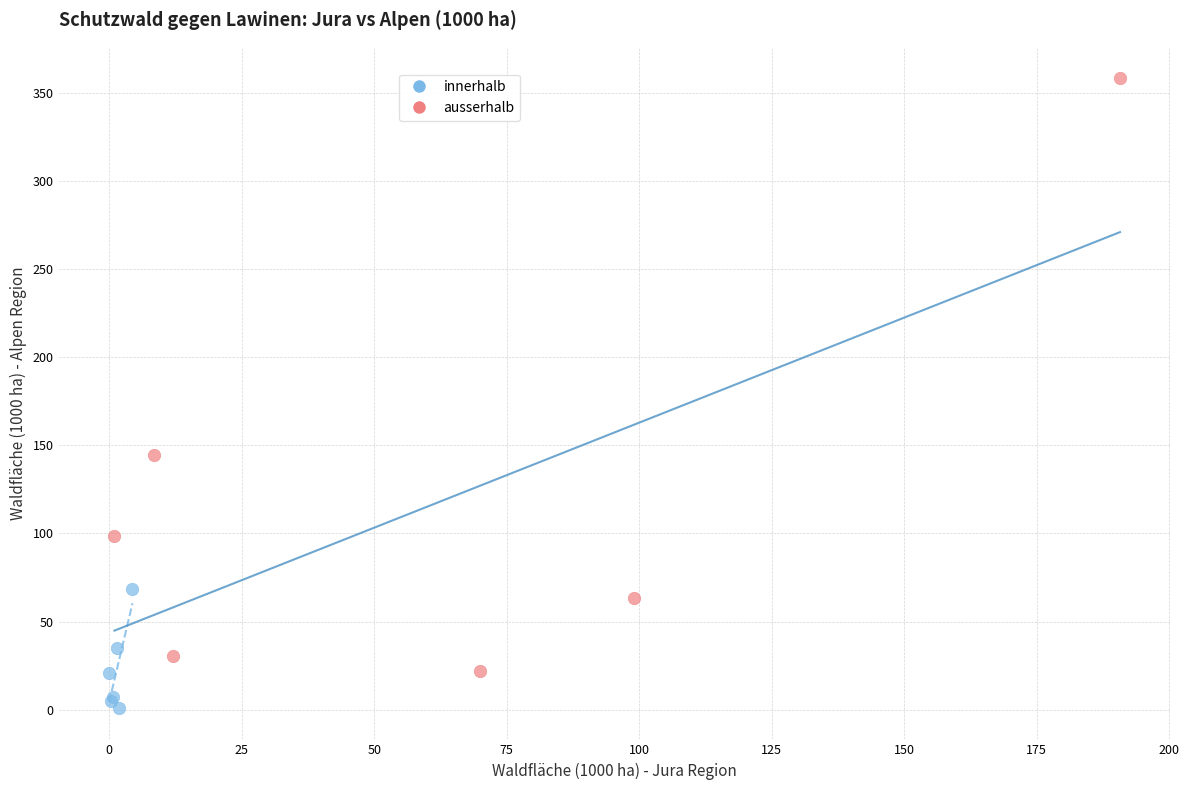

Which series has the largest Y range (max minus min)?

ausserhalb